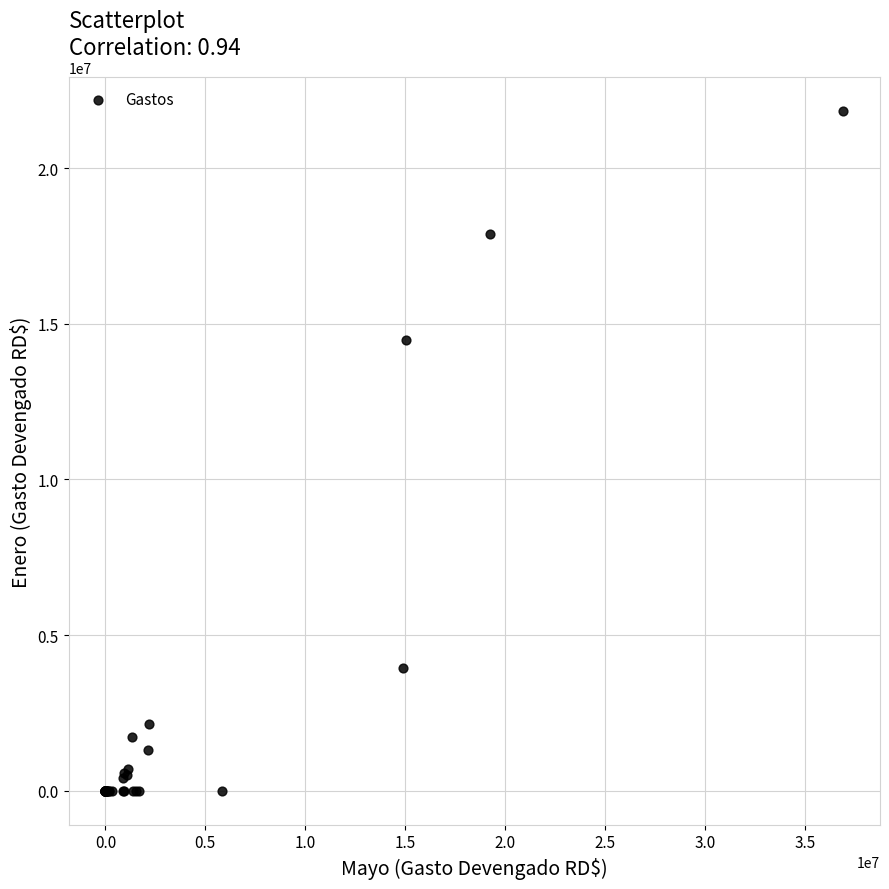

What Y value in the scatter plot is closest to 10915727?

14481000.0